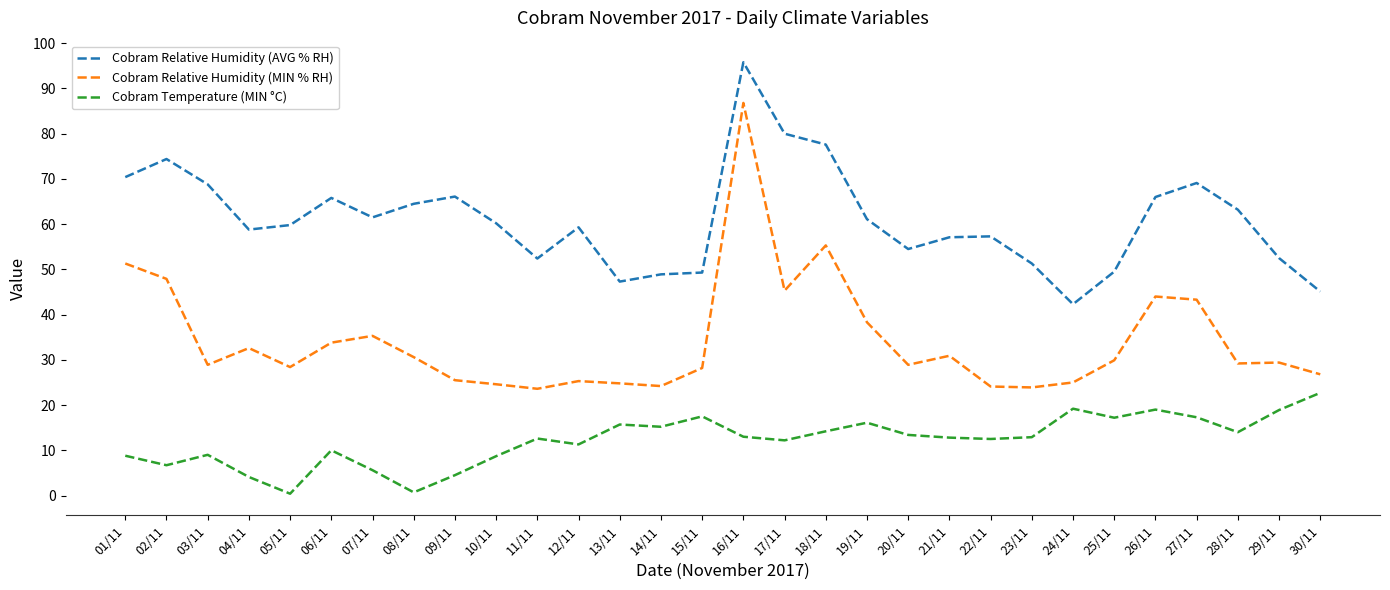

Where does the Cobram Temperature (MIN °C) series first go above 12?

11/11